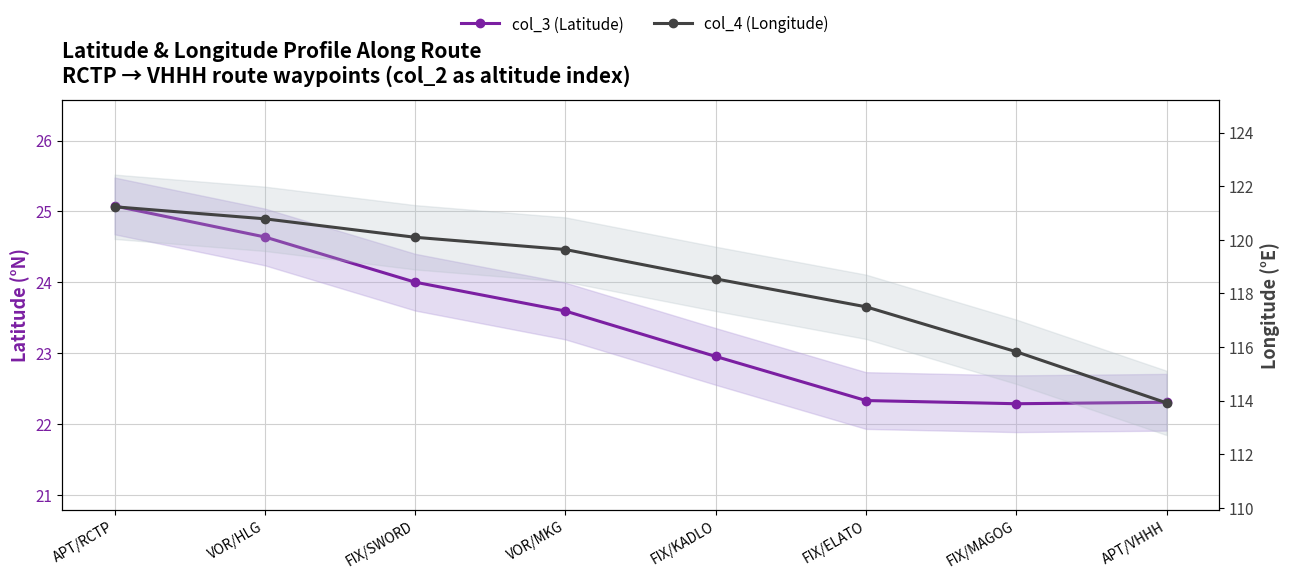

How many values in the col_4 (Longitude) series are below 119?

4